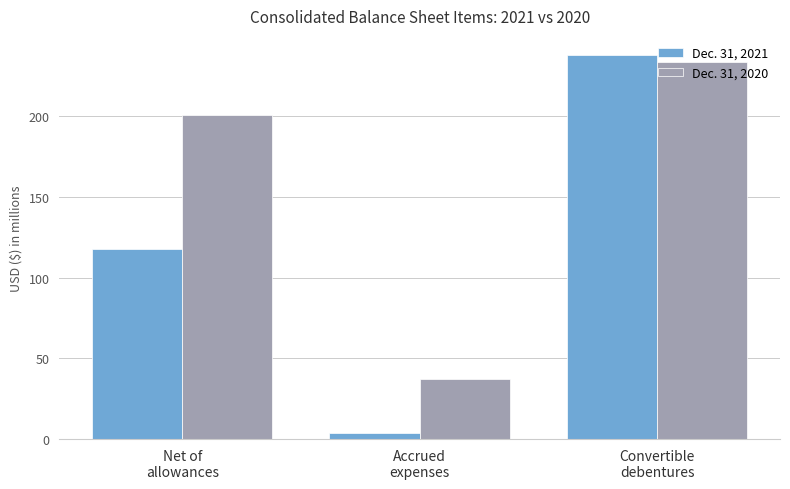

At which category does the chart reach its peak across all series?

Convertible
debentures